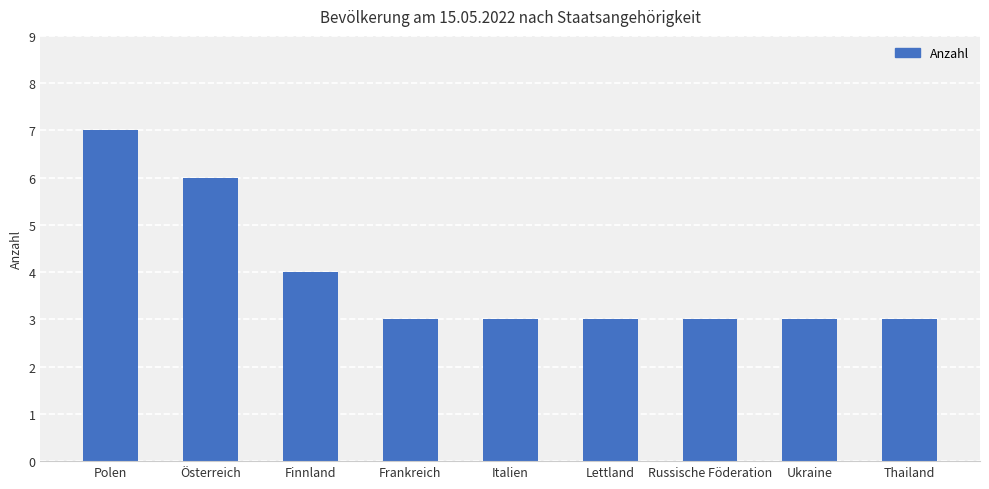

What is the value of the 3rd bar from the left?

4